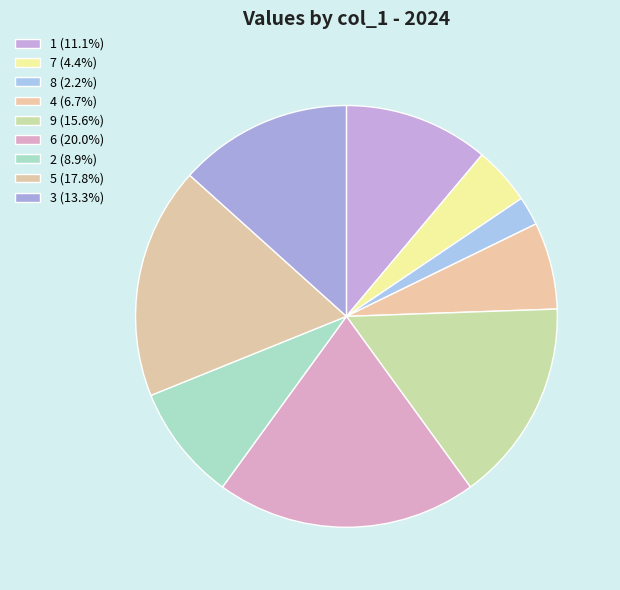

How many segments does this pie chart have?

9